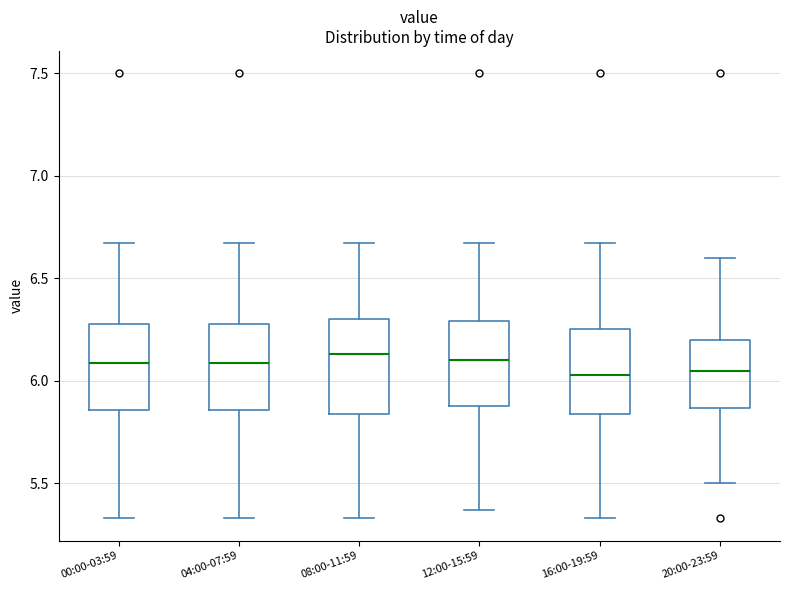

Where does the median line of the box for 16:00-19:59 sit on the y-axis? The values are not printed on the chart, so give them approximately, as read against the axis.

6.05